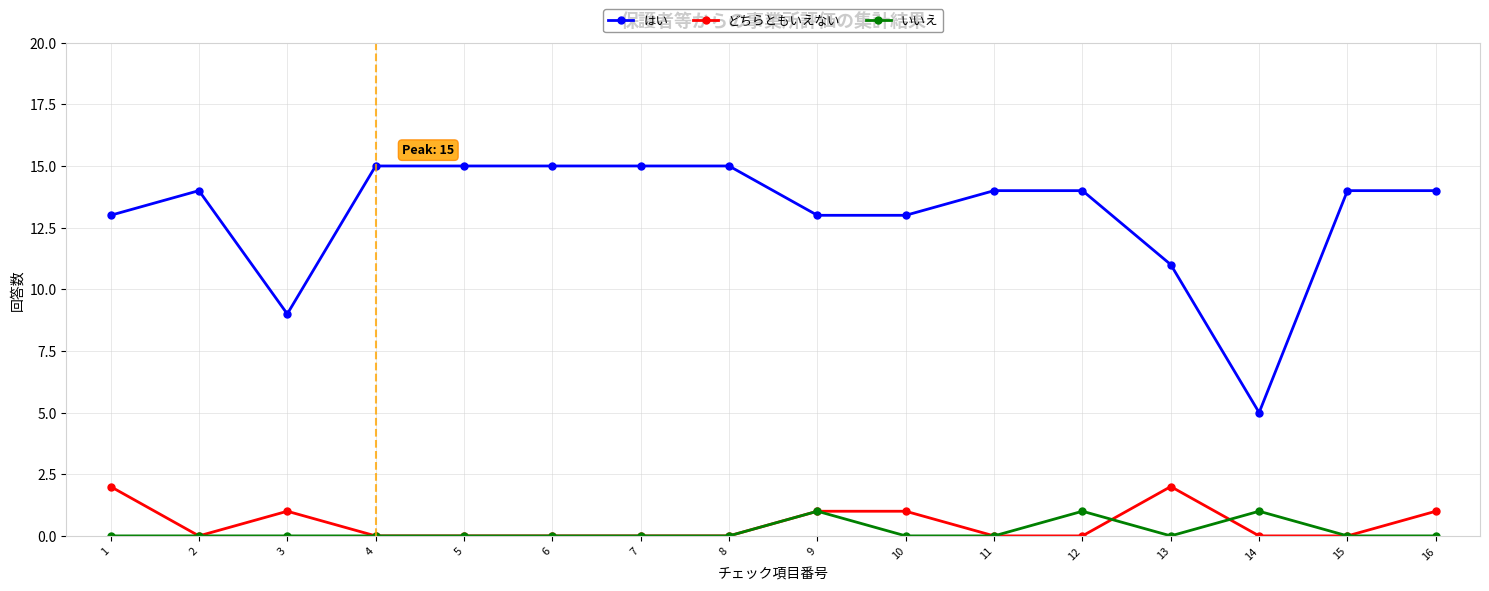

Where is the first local maximum for はい?

2